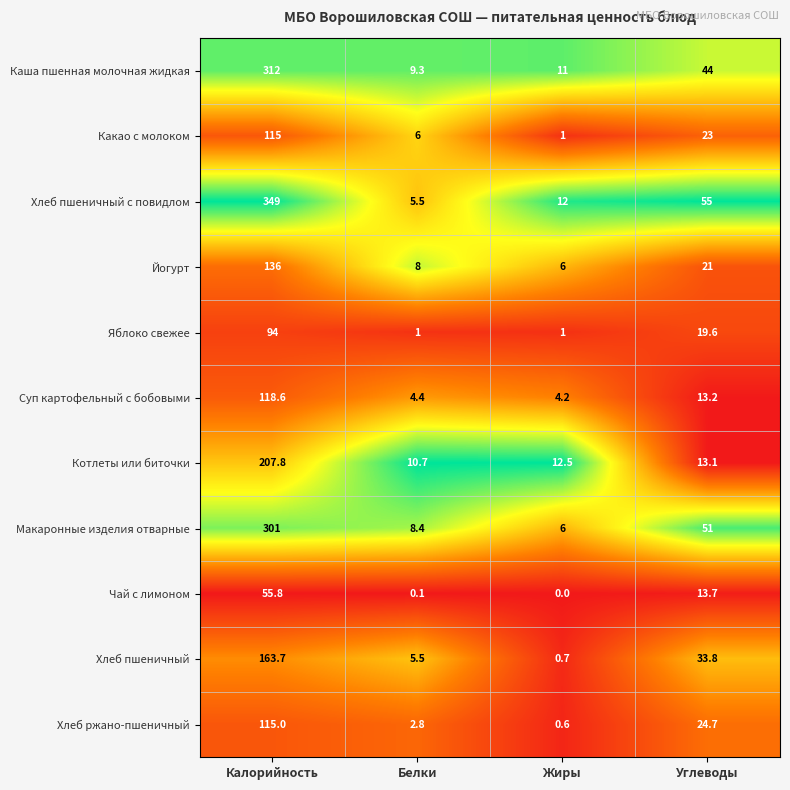

Which series has the widest spread of values?

Хлеб пшеничный с повидлом